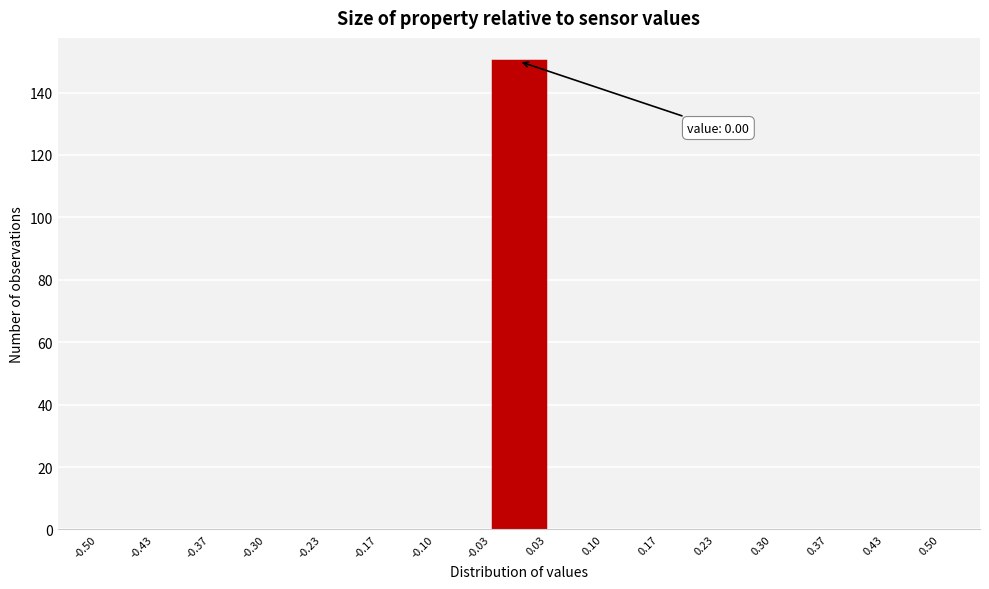

Over which range of the x-axis is the bar tallest?

-0.03 to 0.03